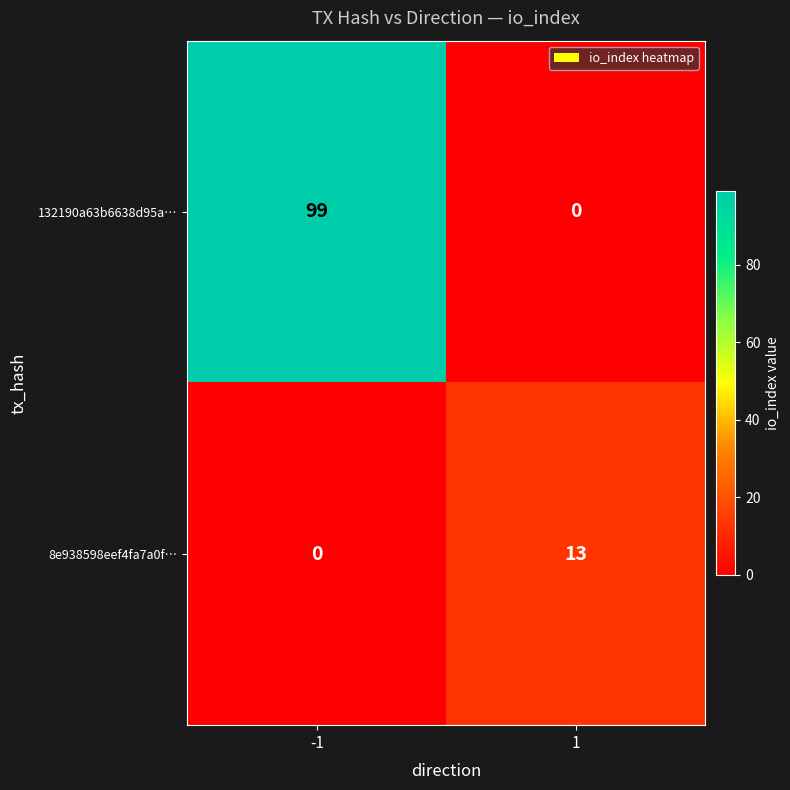

Reading left to right, extract all data points from this chart.

132190a63b6638d95a…: -1=99	1=0
8e938598eef4fa7a0f…: -1=0	1=13